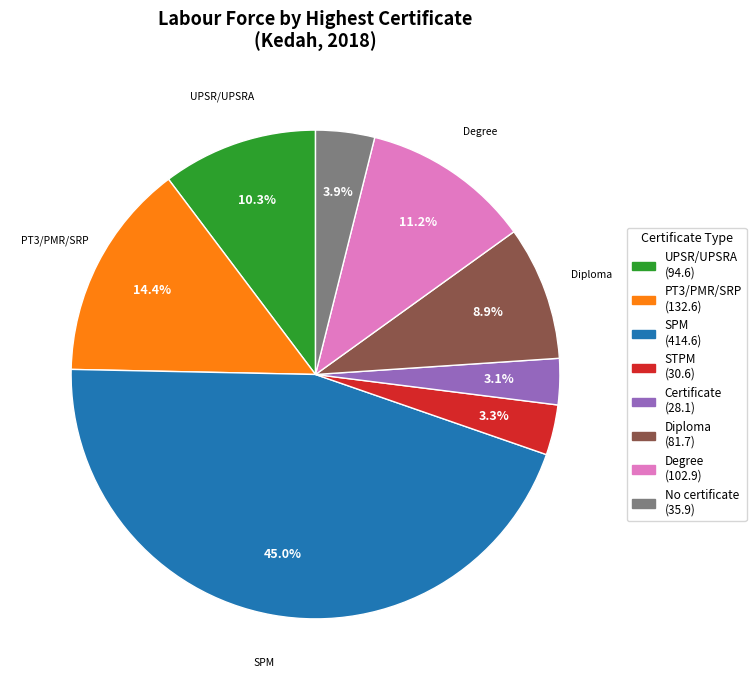

How much of the chart is everything except No certificate (35.9)?

96.1%